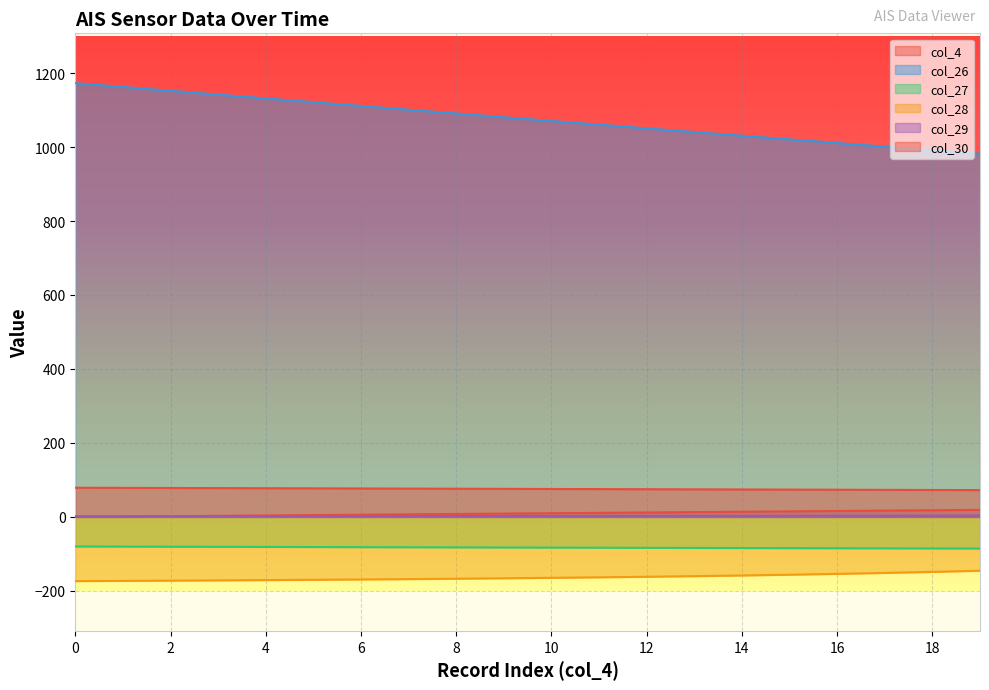

Is it true that col_28 equals -163.3 at 11?

True